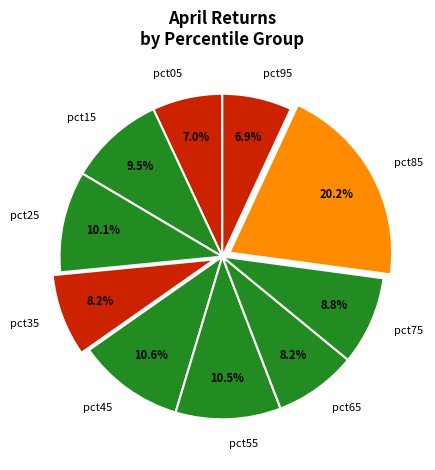

Is there a majority slice in this chart?

No